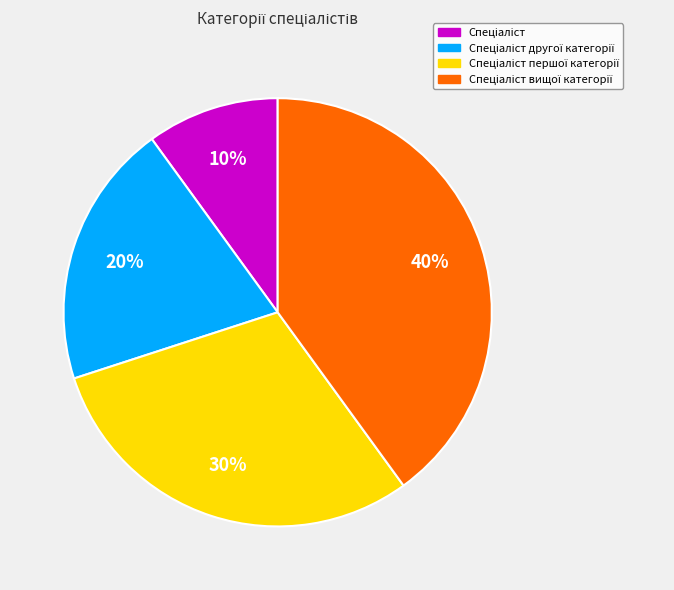

How many segments does this pie chart have?

4